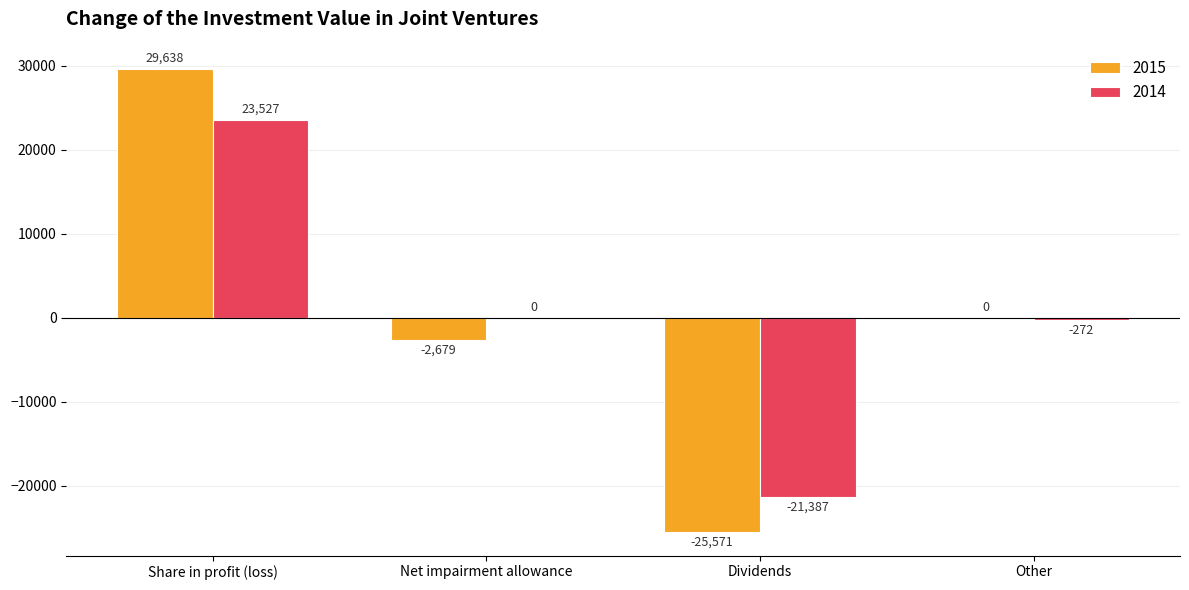

Reading right to left, what are all the values shown in this chart?

2015: 0	-25571	-2679	29638
2014: -272	-21387	0	23527